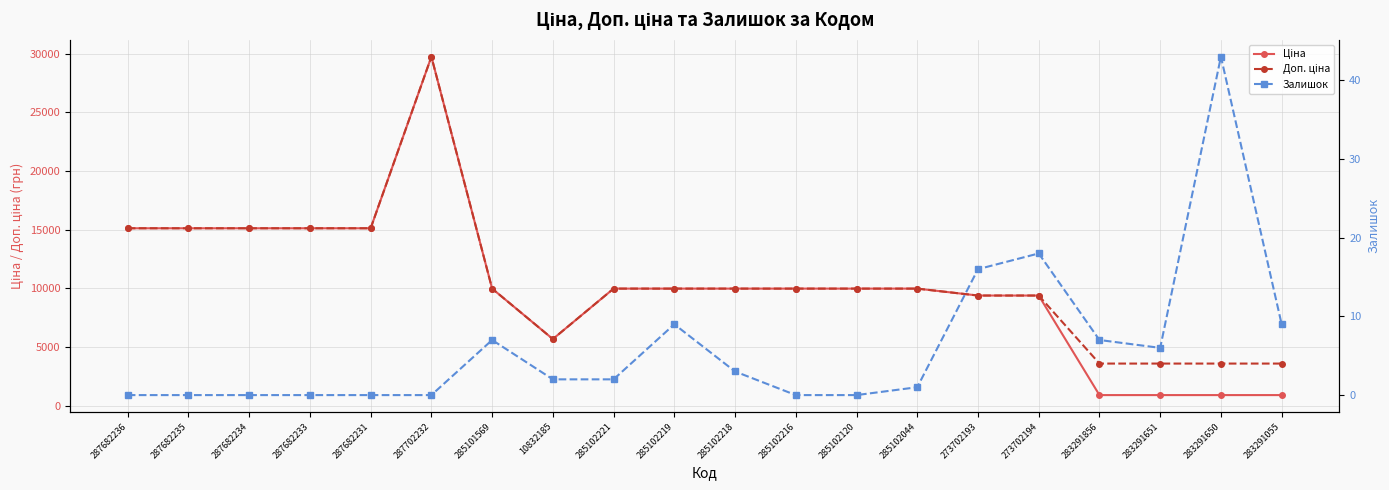

How many interior local peaks does the Доп. ціна series have?

1